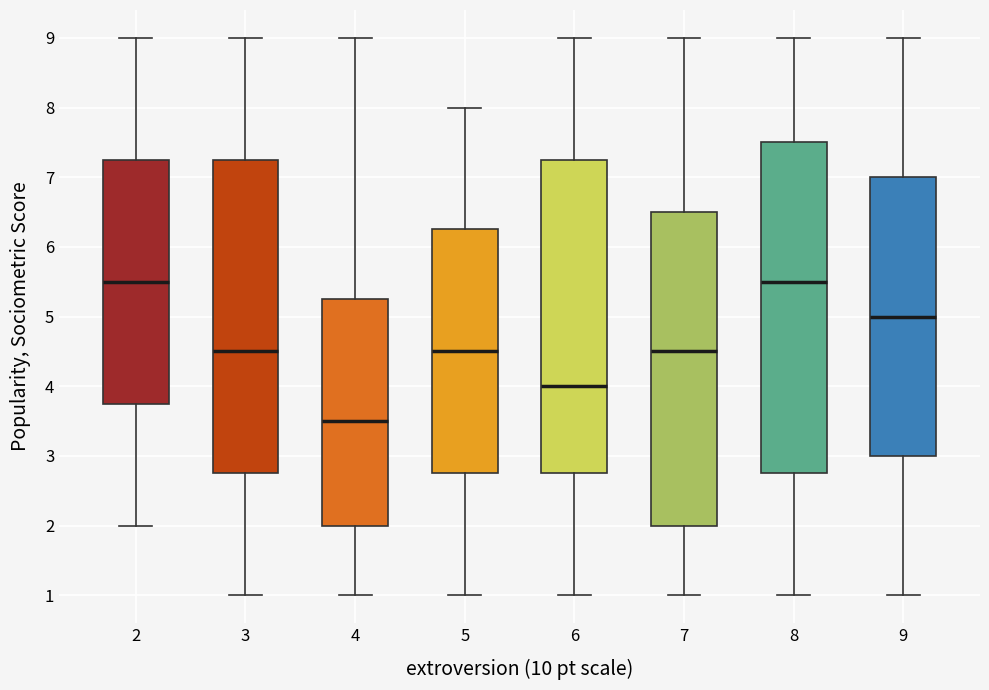

Which box's median line is the lowest?

4